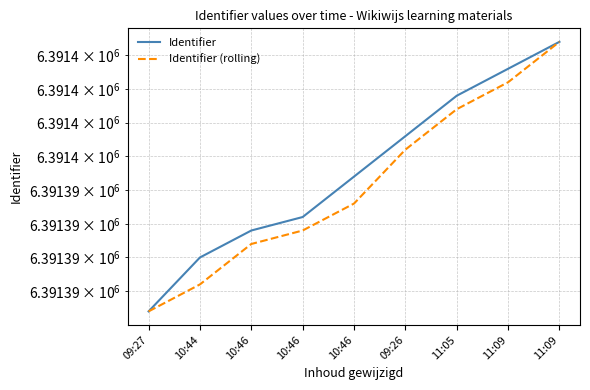

What is the value of the Identifier (rolling) point at the 9th from the left?

6391403